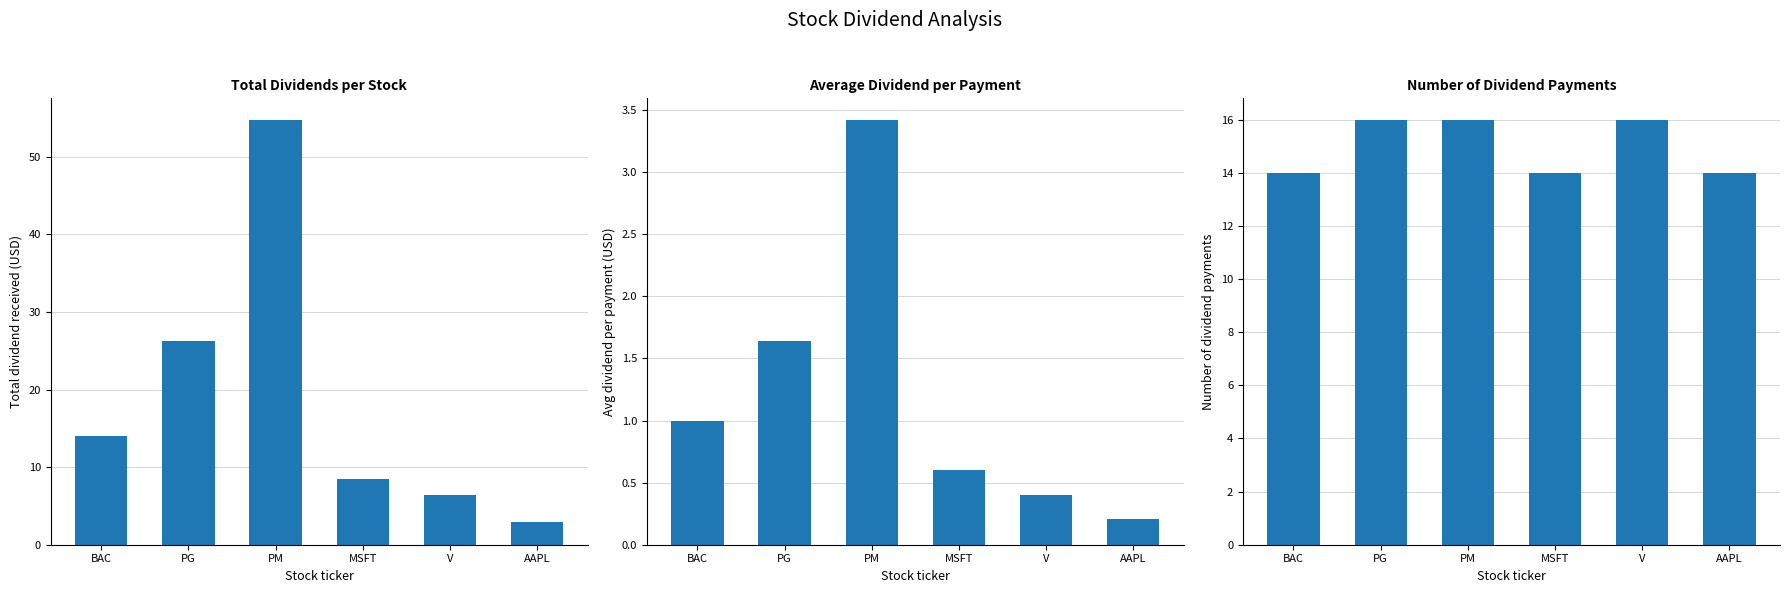

Which series has the widest spread of values?

Total Dividends